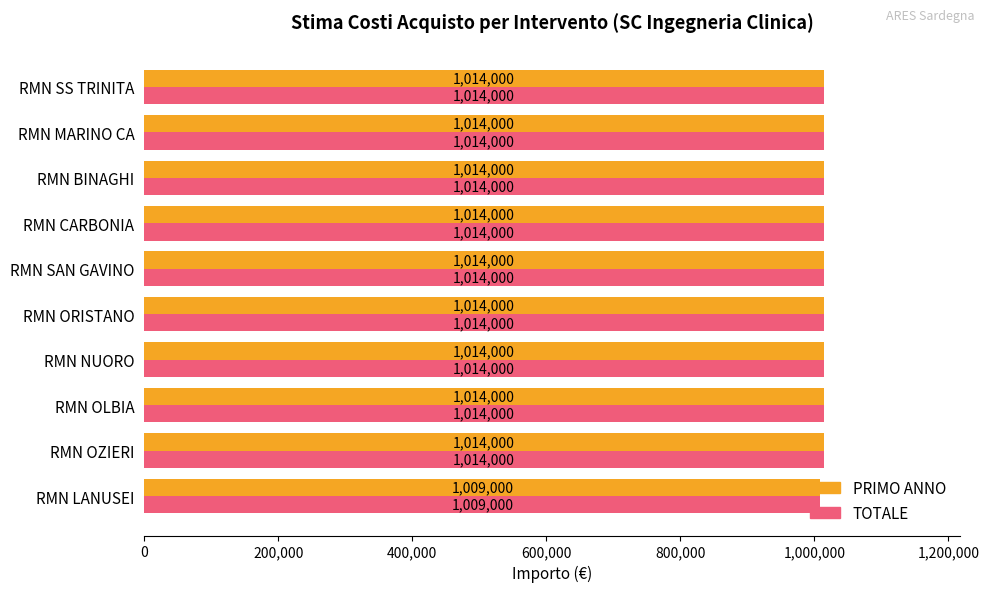

Where is PRIMO ANNO nearest to the value 1011500?

RMN LANUSEI